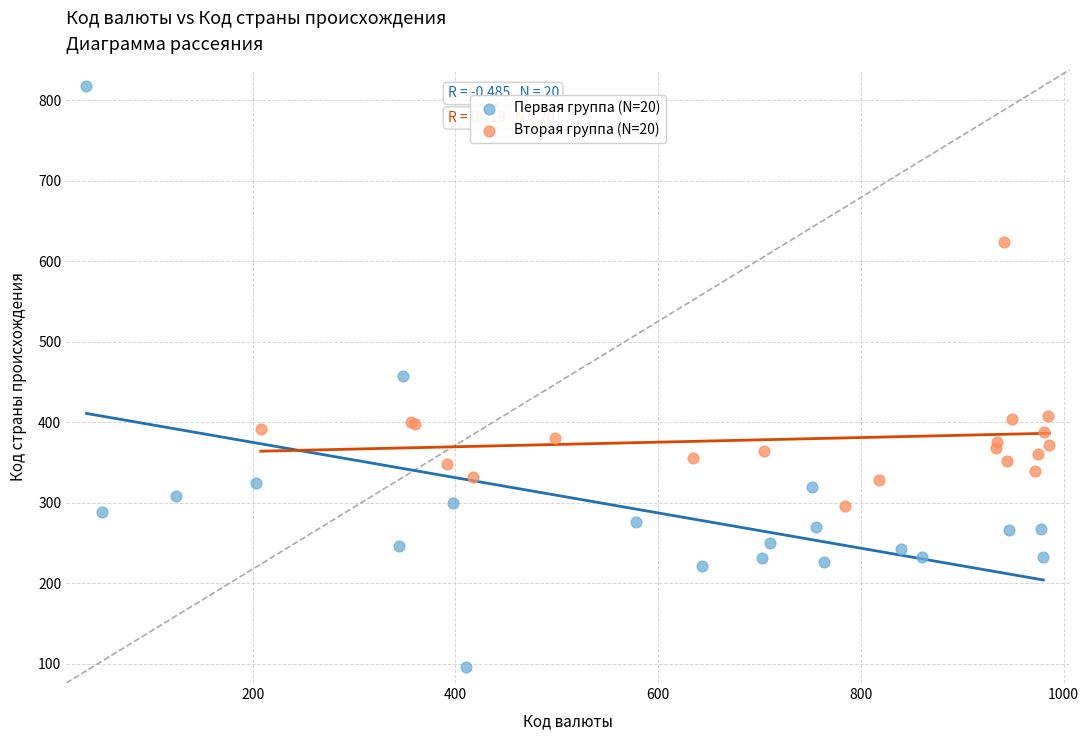

What are all the series names shown in the legend?

Первая группа (N=20), Вторая группа (N=20)